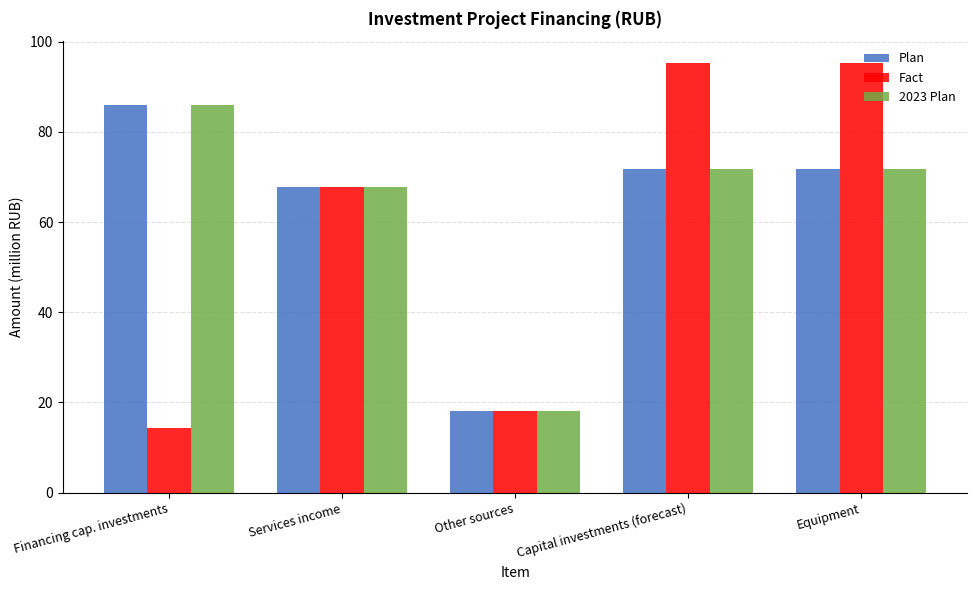

Is the value of Plan at Equipment greater than the value of 2023 Plan at Financing cap. investments?

No